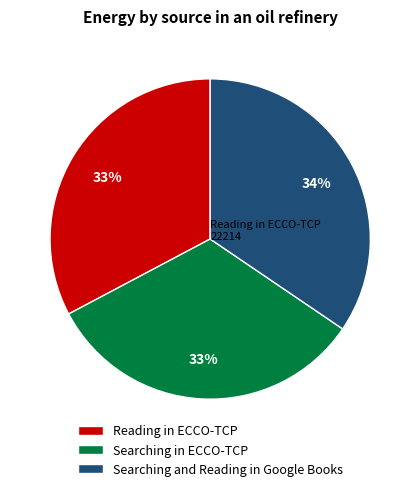

Which category has the biggest portion of the pie?

Searching and Reading in Google Books